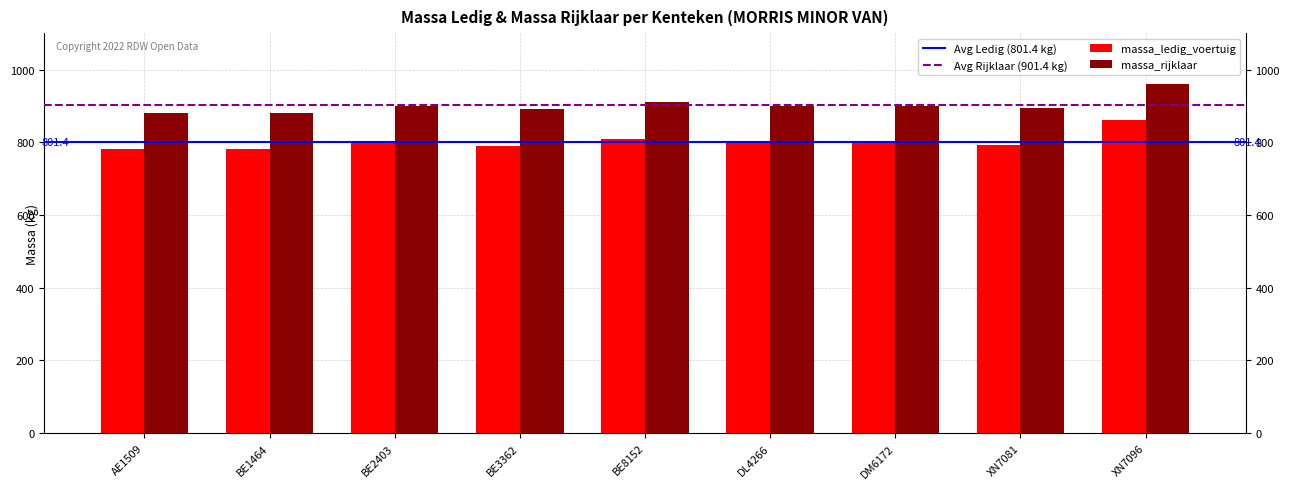

What is the spread (max minus min) of values at BE8152?

100